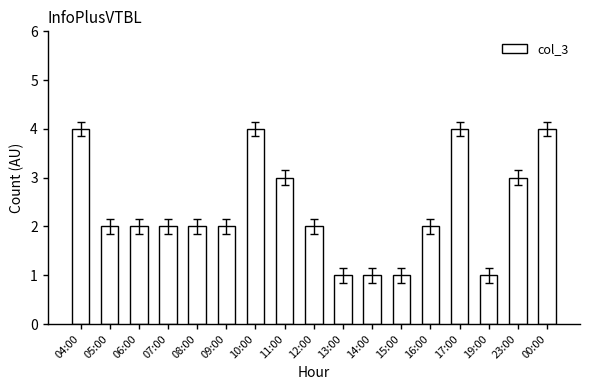

What is the ratio of the value at 09:00 to the value at 13:00?

2.0